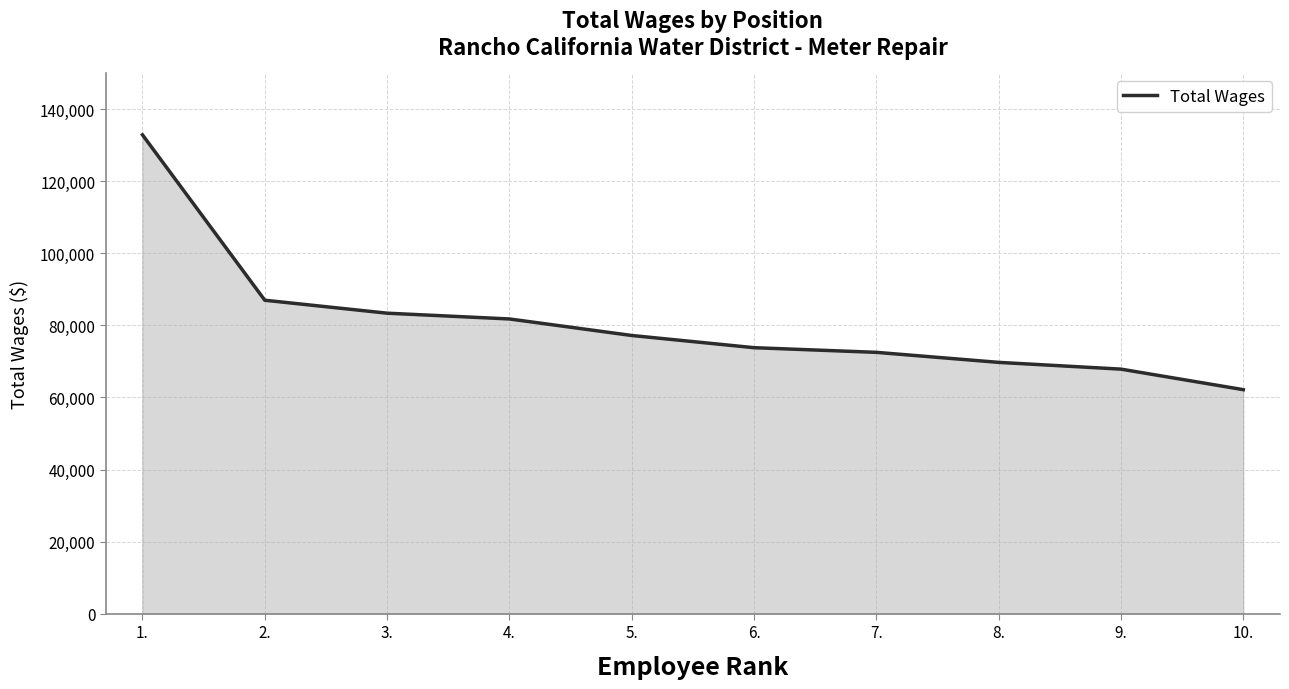

The value at 2. is 38997. True or false?

False